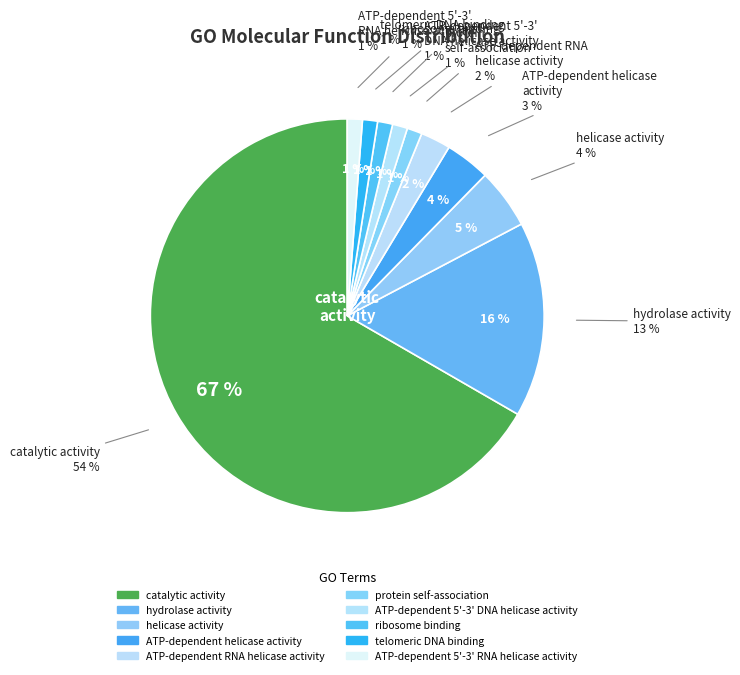

What portion of the pie excludes ribosome binding?

98.8%